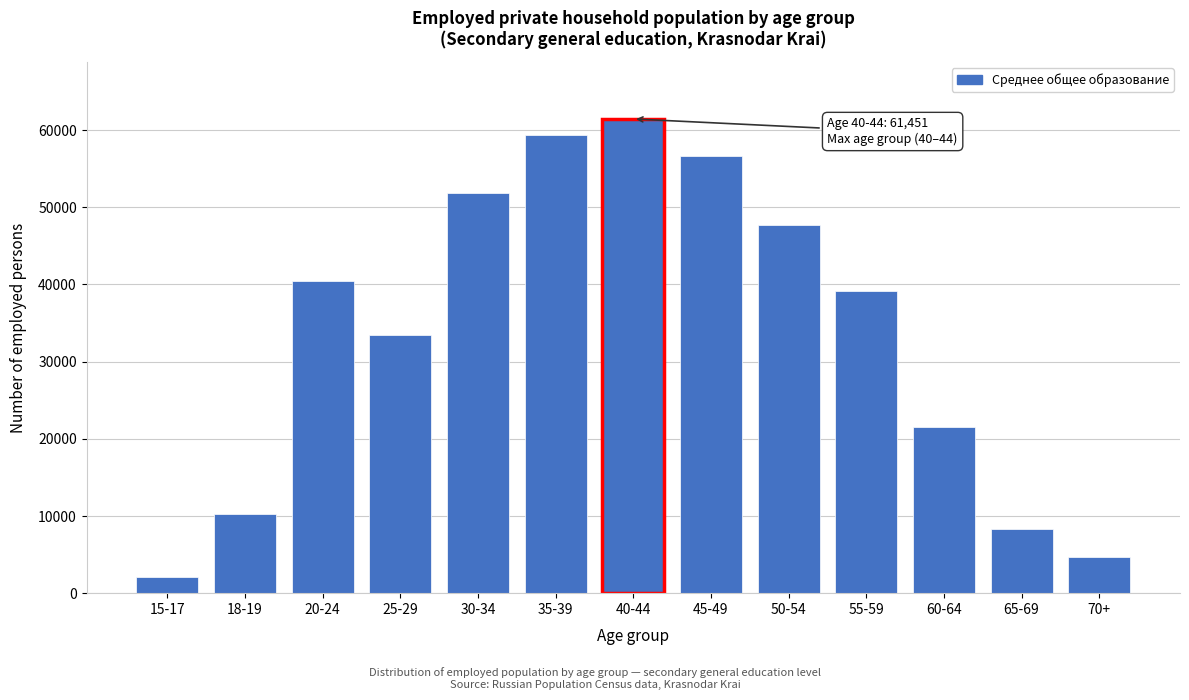

Reading right to left, what are all the values shown in this chart?

4713	8347	21559	39117	47701	56688	61451	59341	51881	33414	40489	10298	2143